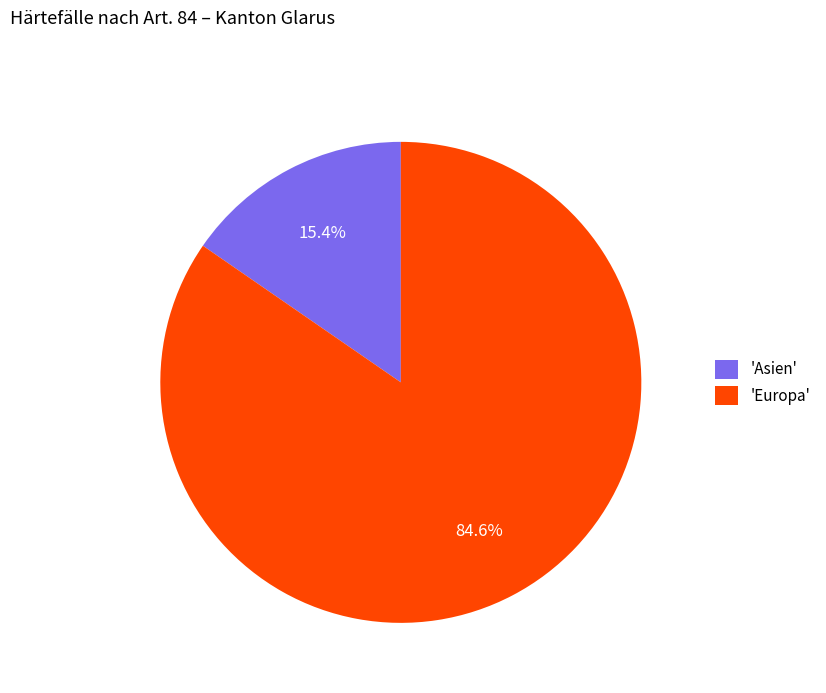

Which slice is the largest?

'Europa'